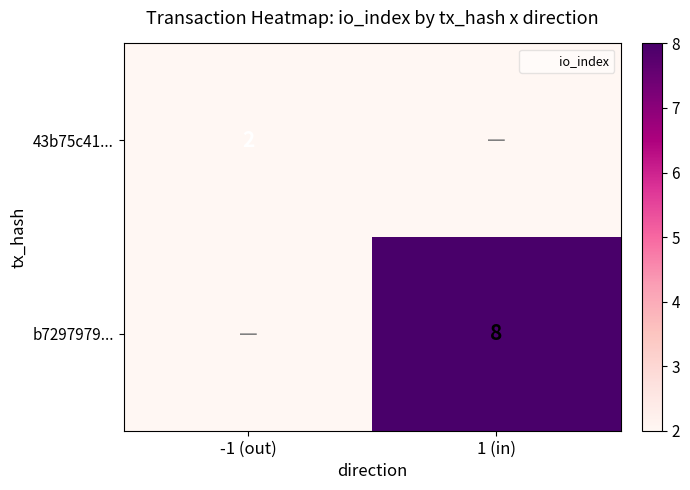

At how many categories does at least one series exceed 2?

1